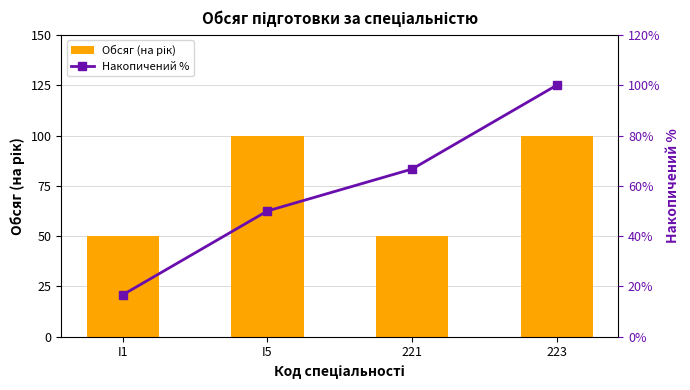

Rank the series at 221 from highest to lowest value.

Накопичений %, Обсяг (на рік)